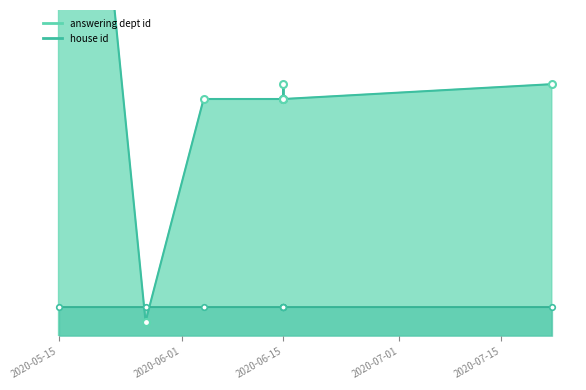

The house id series shows 3 at 2020-06-15. True or false?

False